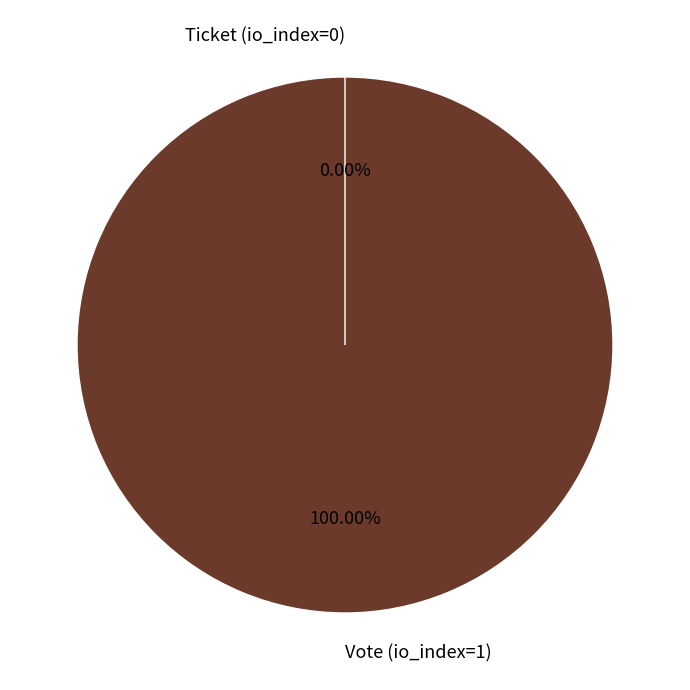

Which category has the smallest portion of the pie?

Ticket (io_index=0)